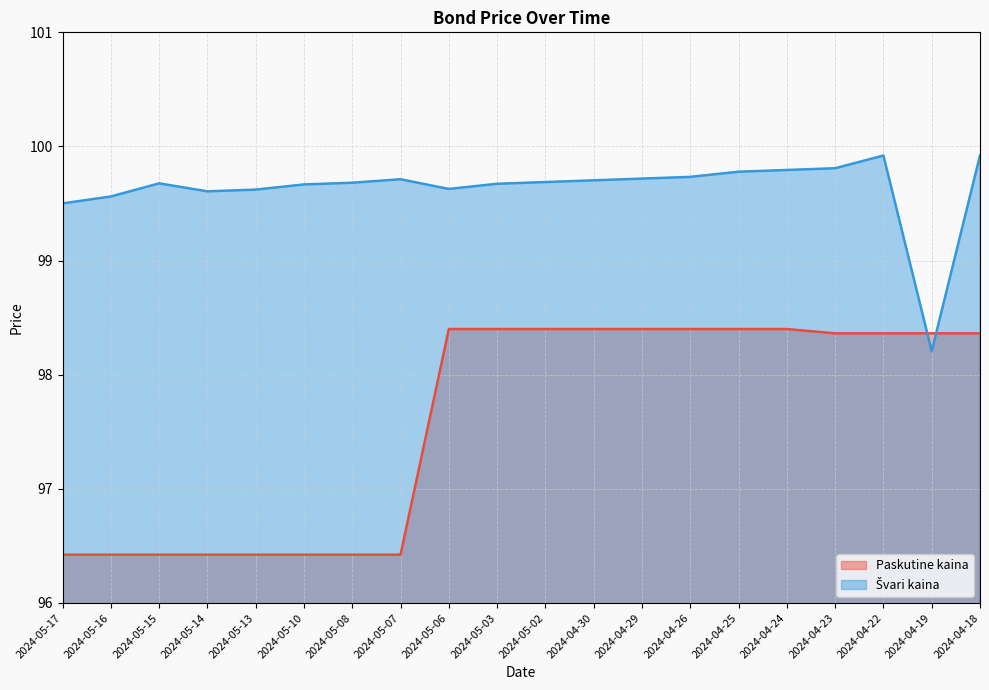

Which series has the widest spread of values?

Paskutine kaina